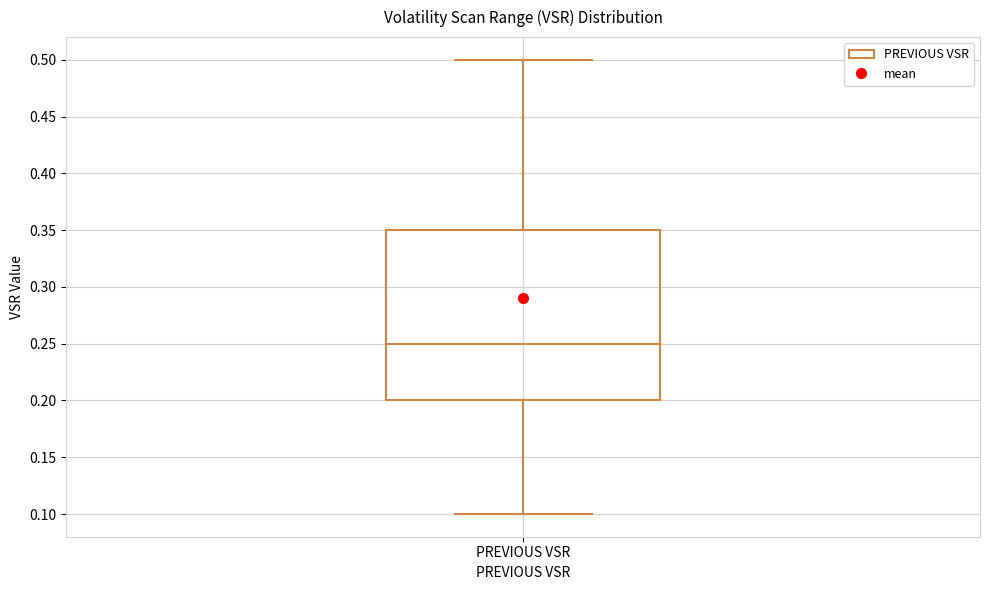

Read this box plot against the y-axis: the position of the median line, the range covered by the box, and the ends of both whiskers. The values are not printed on the chart, so give them approximately, as read against the axis.

median 0.25, box 0.20 to 0.35, whiskers 0.10 to 0.50